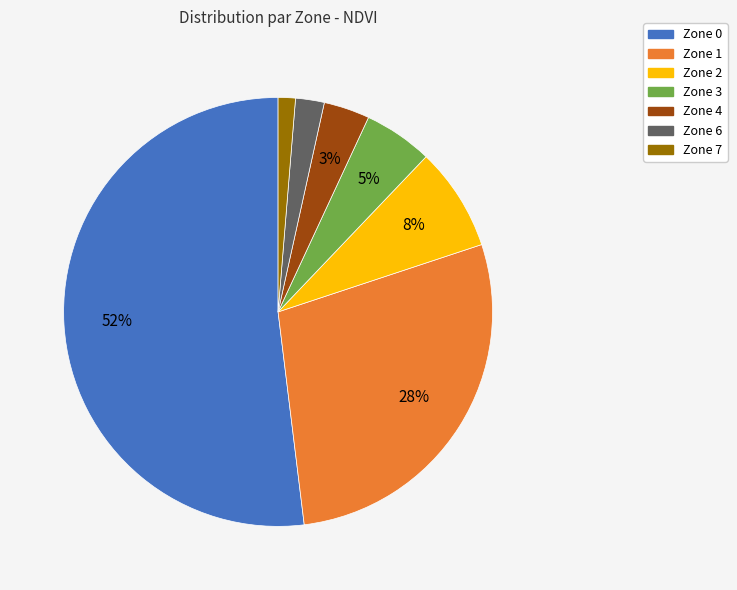

Do Zone 2 and Zone 3 together represent more than half of the pie?

No